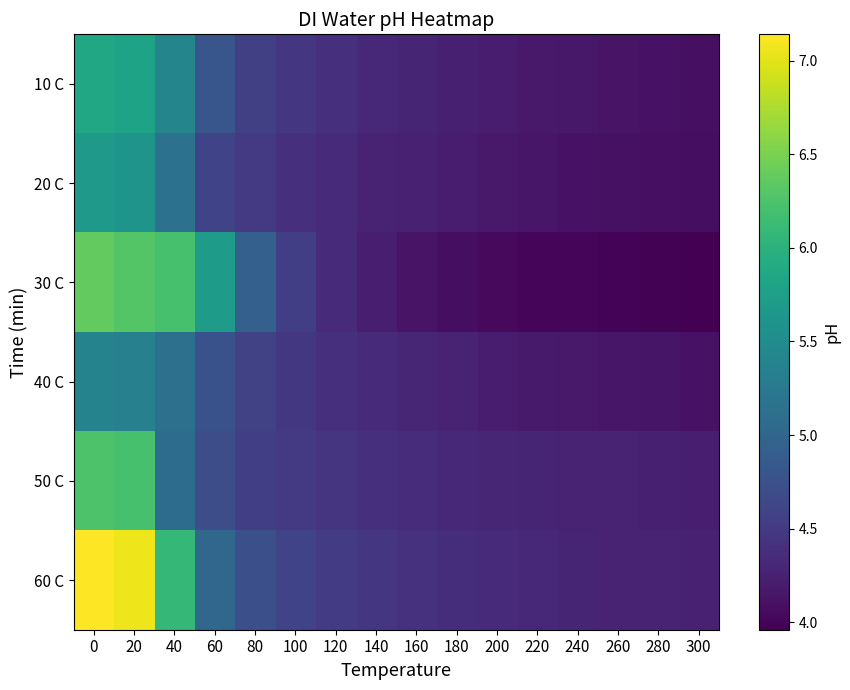

Rank the series by their maximum value, from highest to lowest.

60 C, 30 C, 50 C, 10 C, 20 C, 40 C